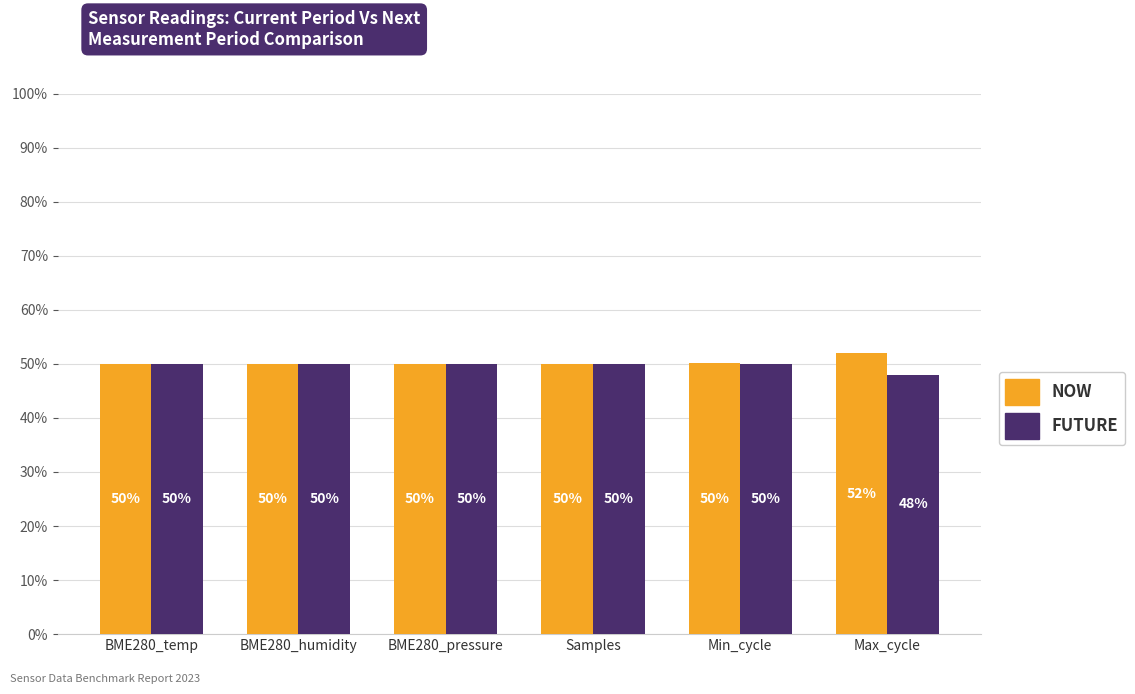

What is the spread (max minus min) of values at Max_cycle?

4.0